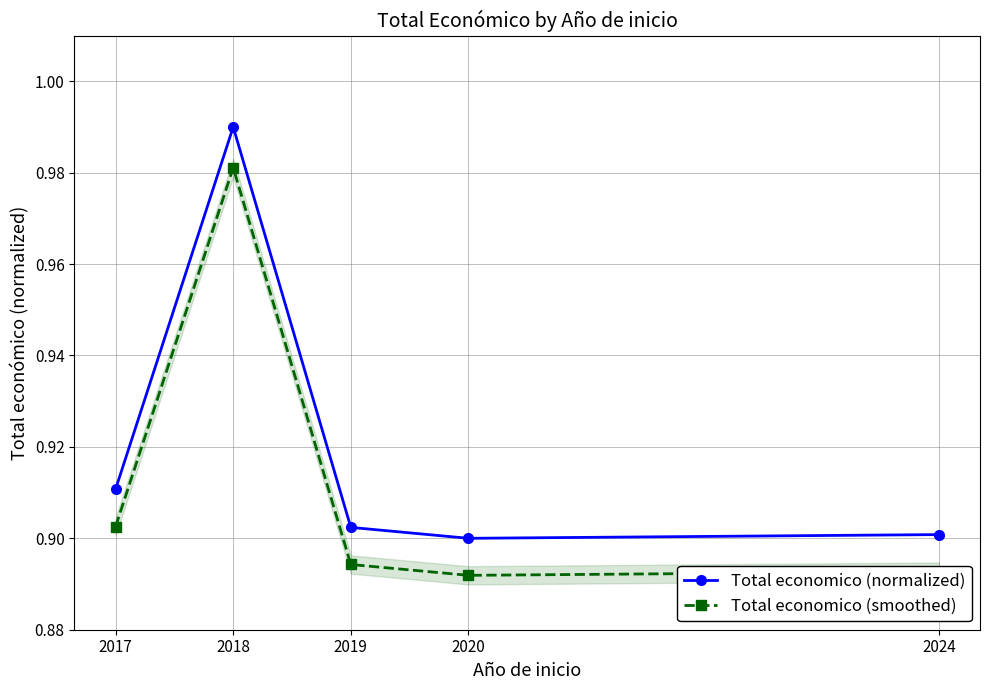

What is the maximum value for Total economico (smoothed)?

1.0